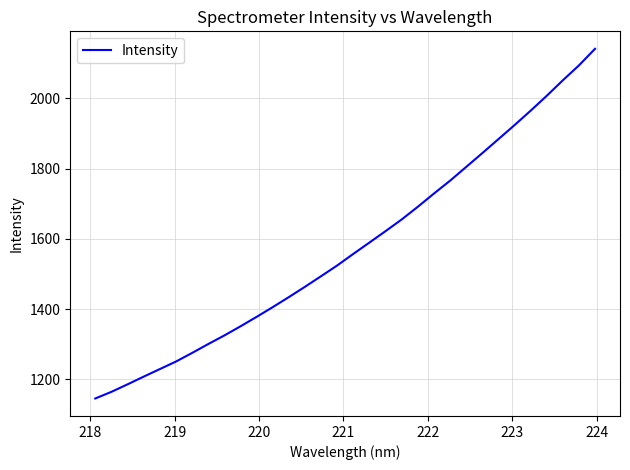

What is the minimum value shown in the chart?

1145.4